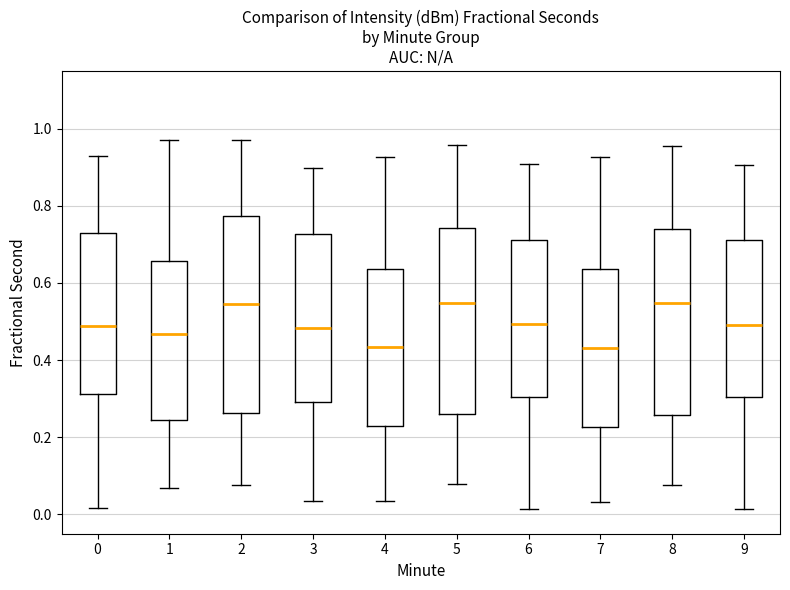

Where is the upper edge of the box at x = 8 on the y-axis? The values are not printed on the chart, so give them approximately, as read against the axis.

0.74